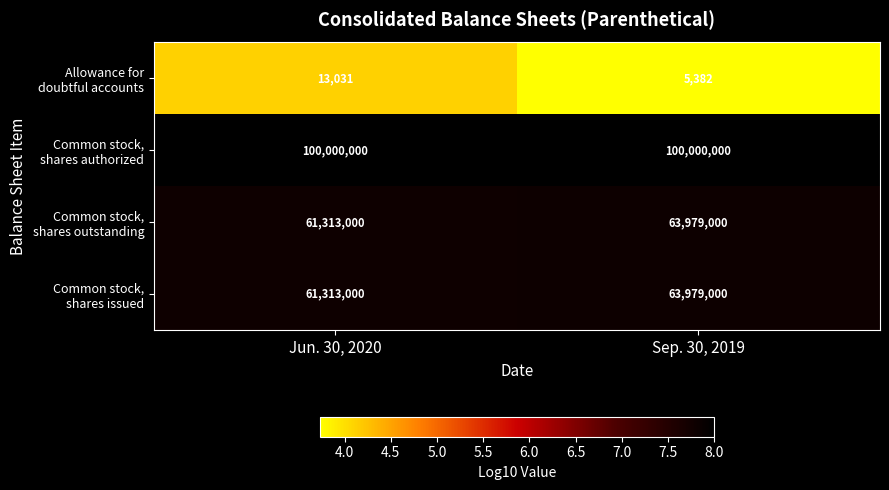

What is the minimum value shown in the chart?

5382